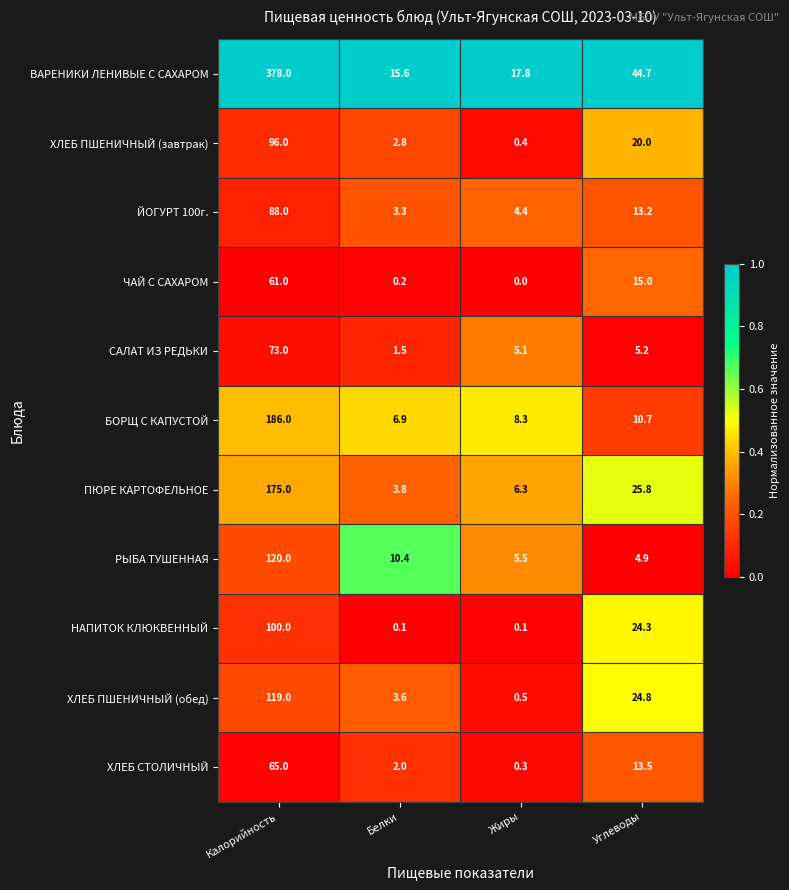

Which series has the widest spread of values?

ВАРЕНИКИ ЛЕНИВЫЕ С САХАРОМ